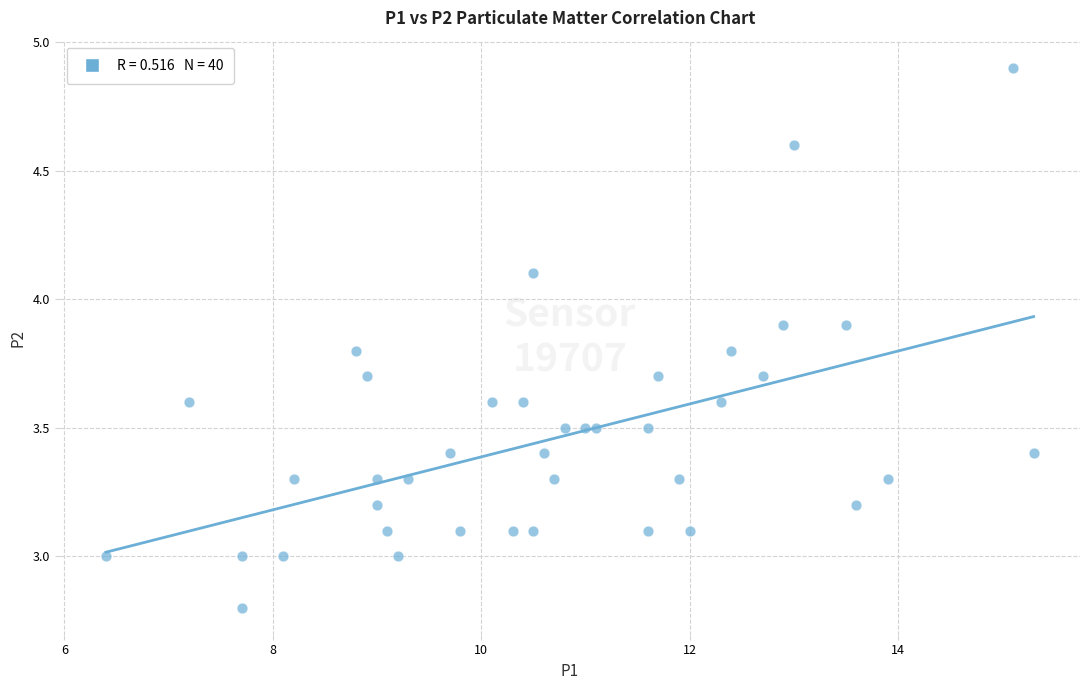

What is the range of X values (max minus min)?

8.9